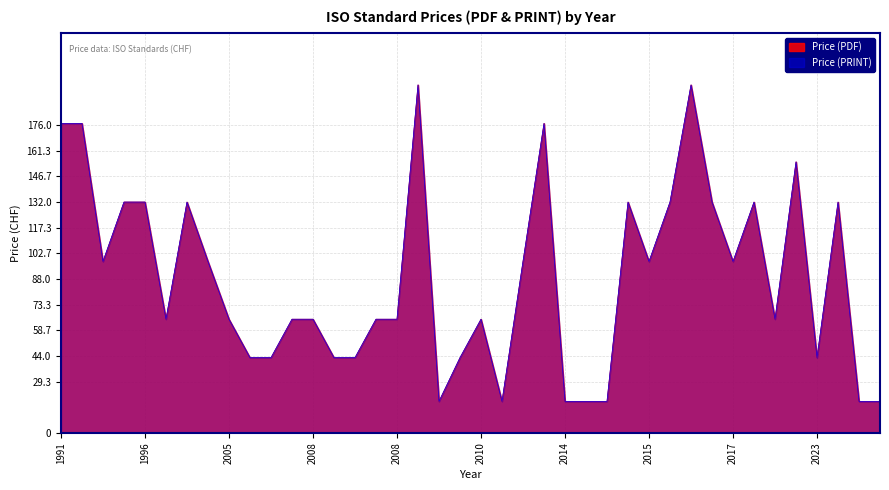

What is the sum of the Price (PDF) values at 2023 and 2008?

108